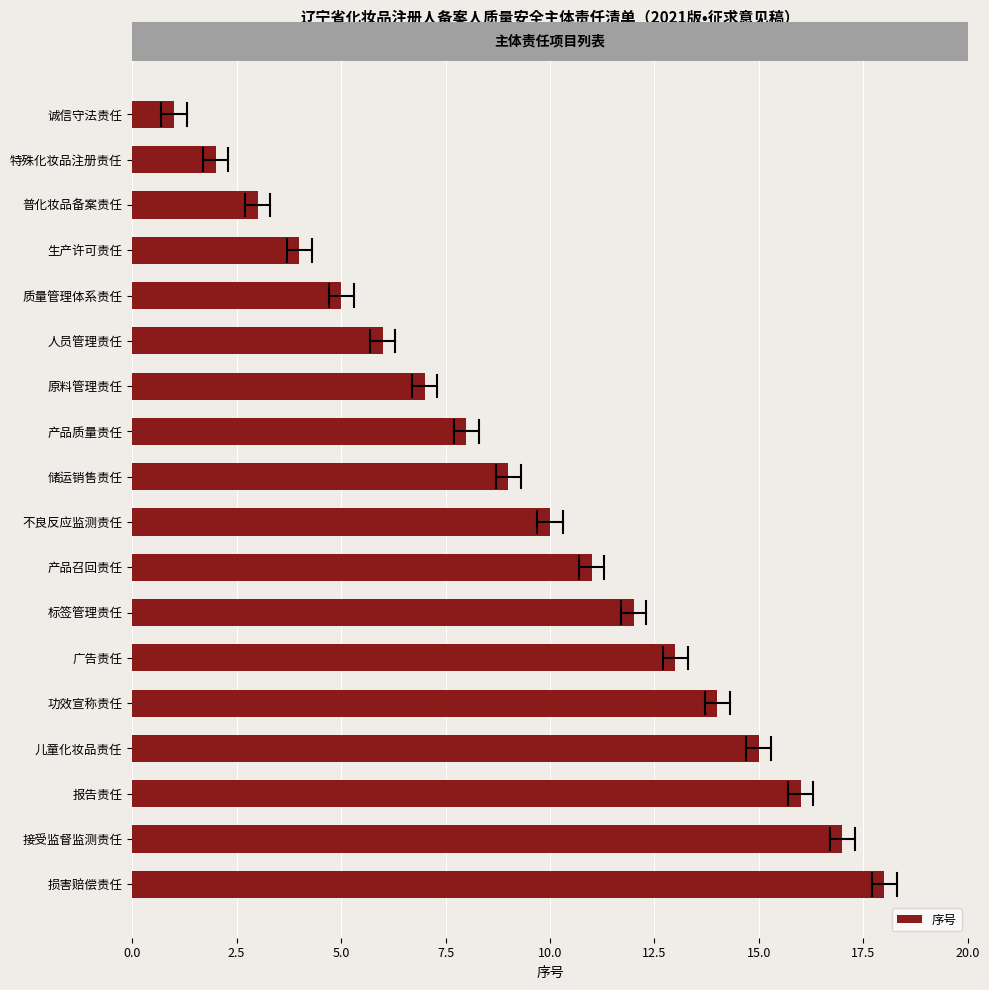

What is the average value?

10